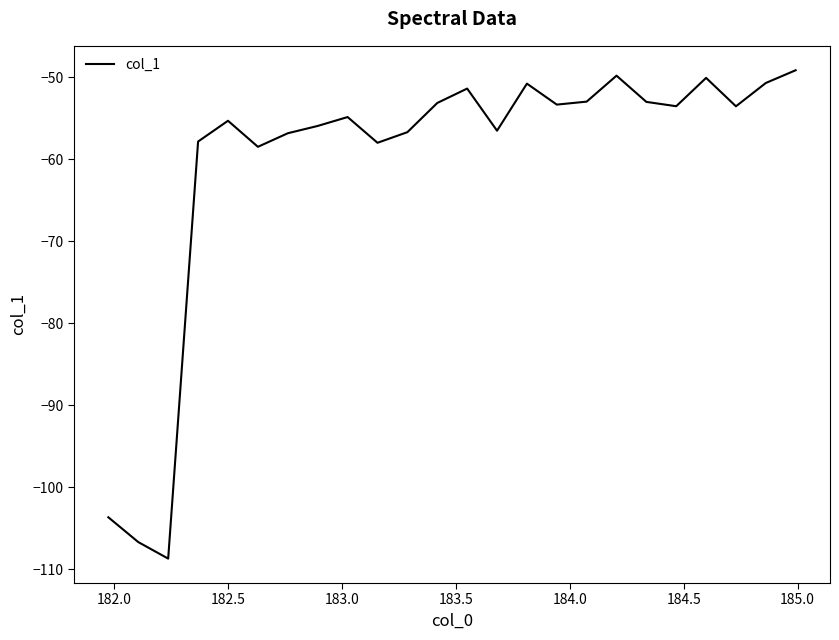

What is the difference between the maximum and minimum values?

59.5